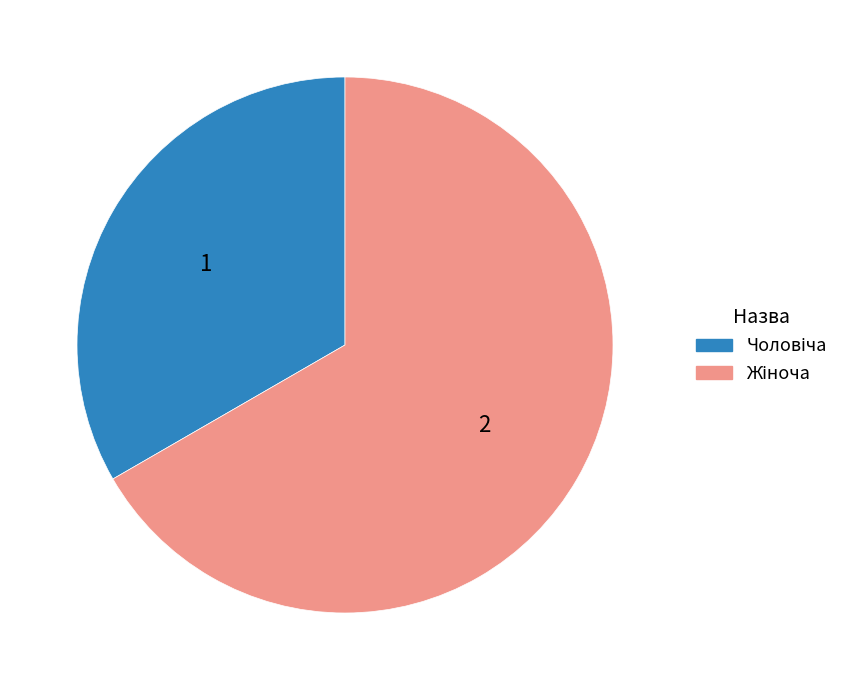

How many segments does this pie chart have?

2